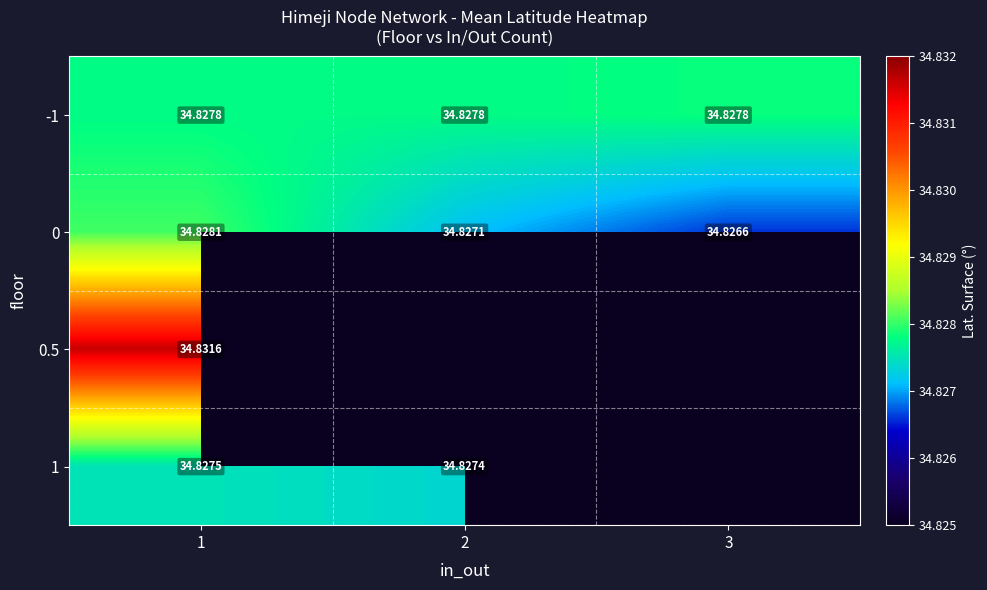

The value of 0 at 1 is 34.8. True or false?

True